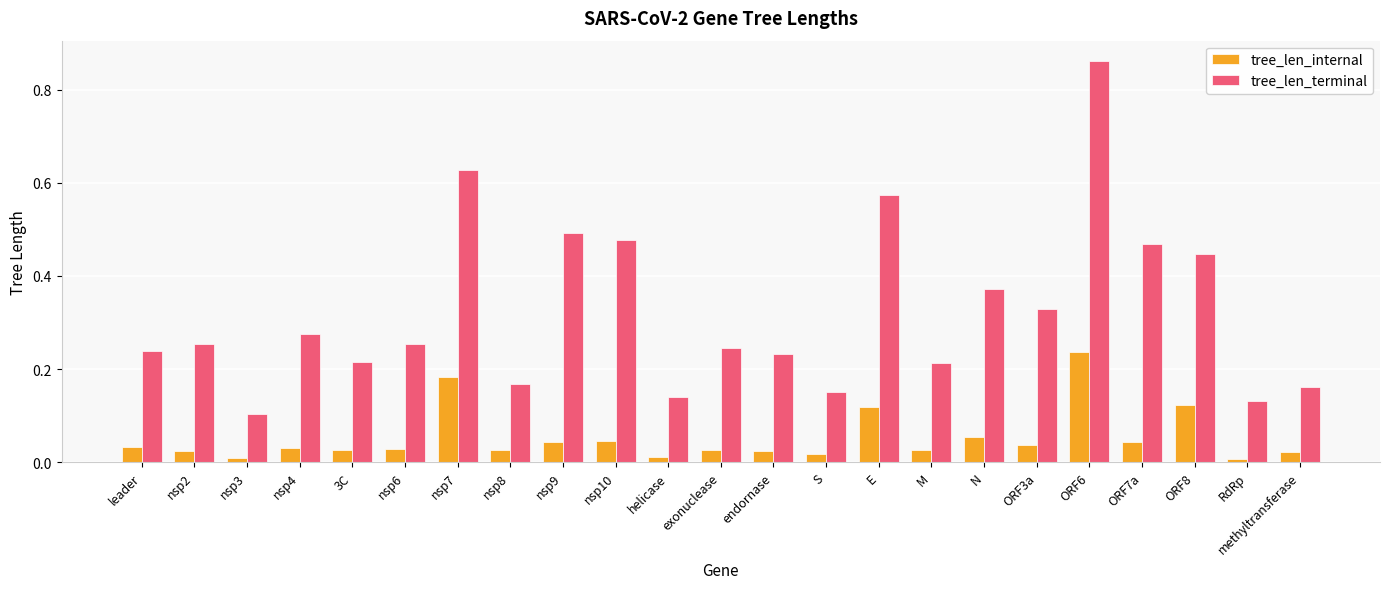

At which label does tree_len_terminal reach its minimum?

nsp3